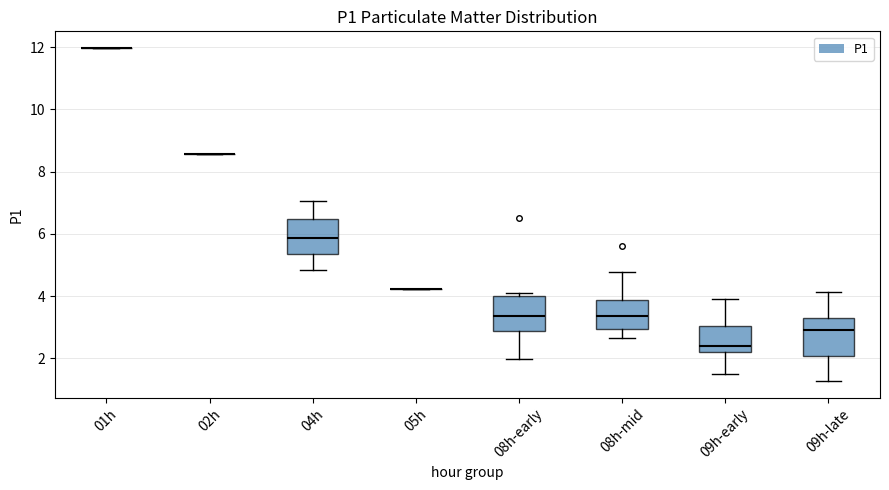

Reading left to right, read every box against the y-axis: the position of its median line, the range the box covers, and the ends of its whiskers. The values are not printed on the chart, so give them approximately, as read against the axis.

01h: box collapsed to a line at 12.0, whiskers 12.0 to 12.0
02h: box collapsed to a line at 8.6, whiskers 8.6 to 8.6
04h: median 5.8, box 5.4 to 6.4, whiskers 4.8 to 7.0
05h: box collapsed to a line at 4.2, whiskers 4.2 to 4.2
08h-early: median 3.4, box 2.8 to 4.0, whiskers 2.0 to 4.2
08h-mid: median 3.4, box 3.0 to 3.8, whiskers 2.6 to 4.8
09h-early: median 2.4, box 2.2 to 3.0, whiskers 1.6 to 4.0
09h-late: median 3.0, box 2.0 to 3.4, whiskers 1.2 to 4.2